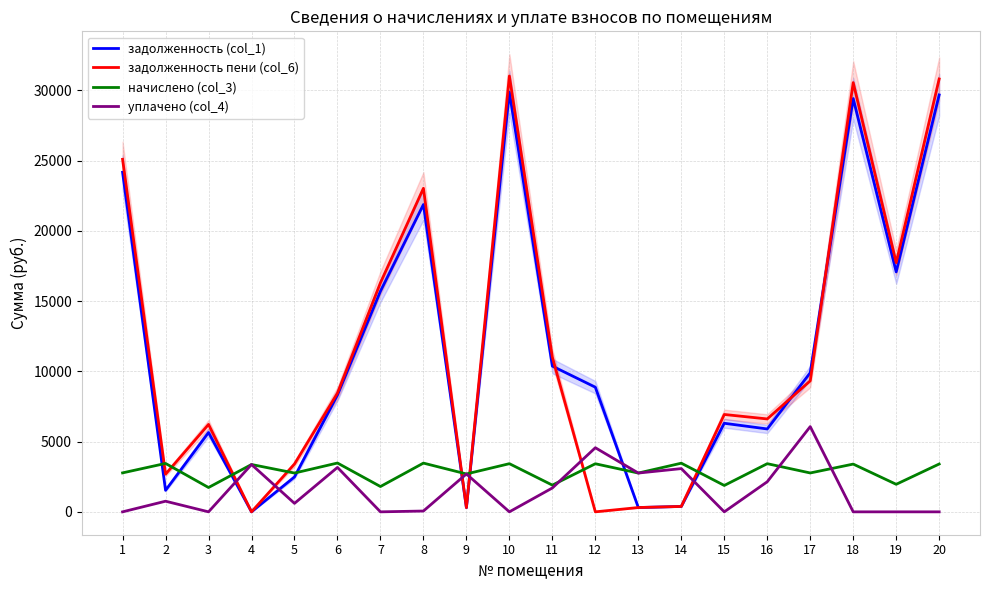

What is the difference between the maximum and minimum values in the уплачено (col_4) series?

6067.1